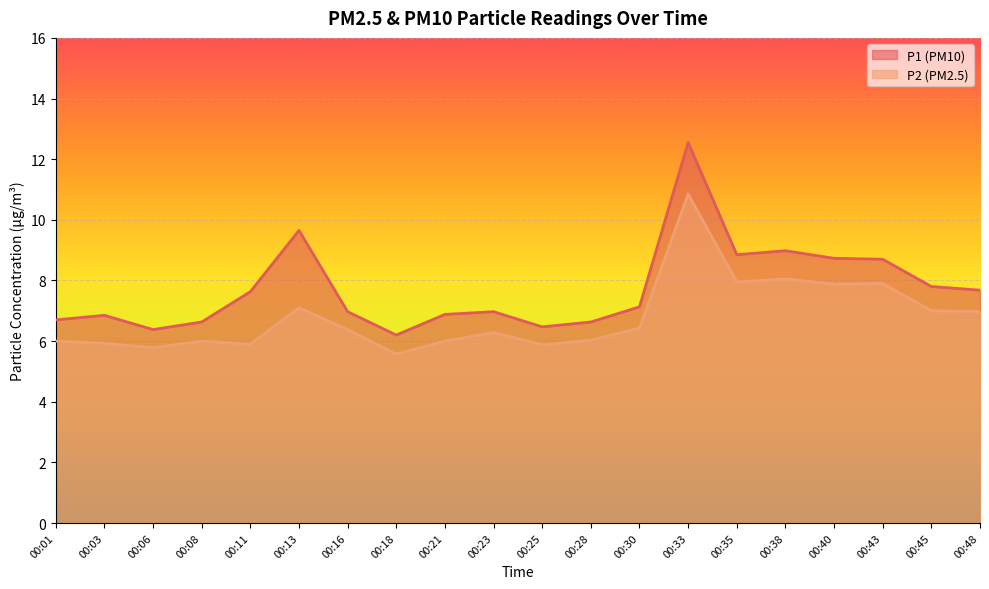

Rank the series by their average value, from lowest to highest.

P2 (PM2.5), P1 (PM10)